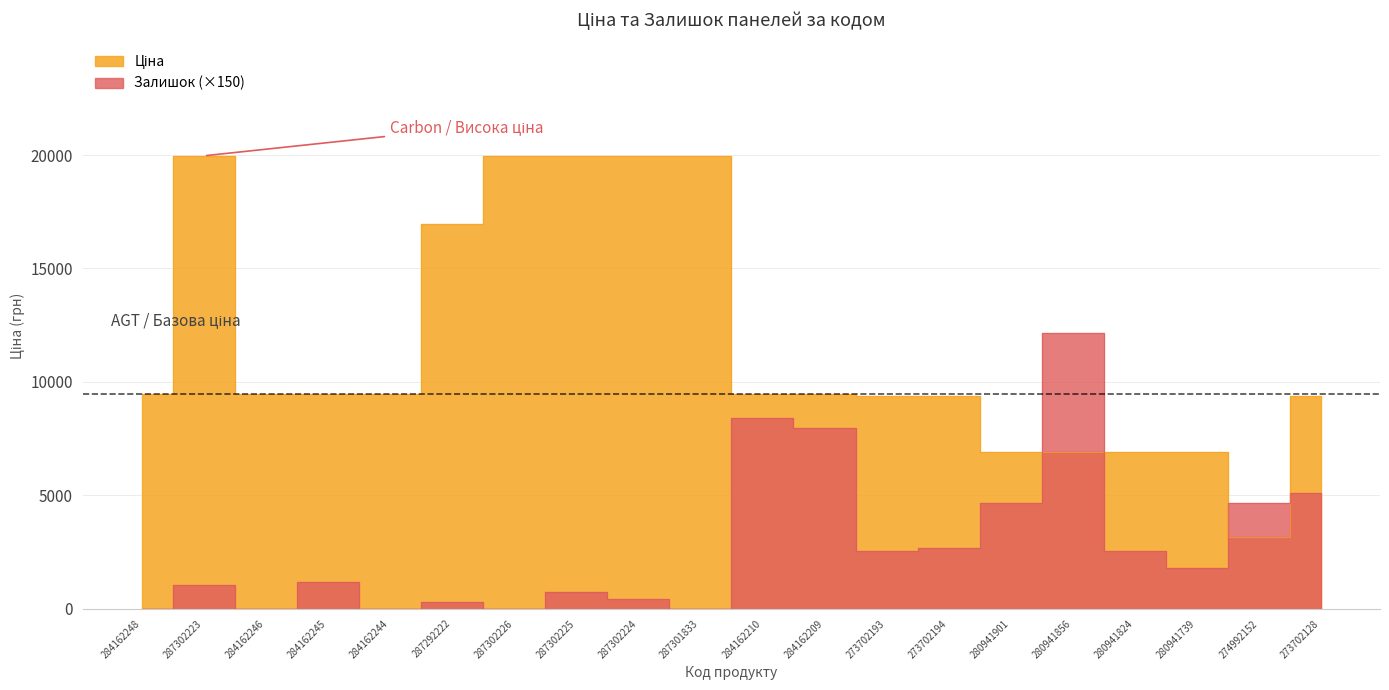

Rank the series by their maximum value, from lowest to highest.

Залишок, Ціна